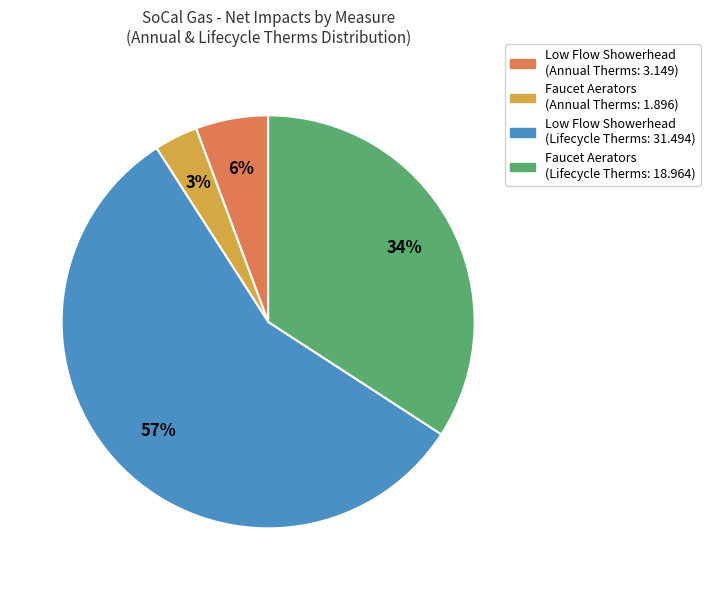

Is there any slice that represents more than half of the pie?

Yes